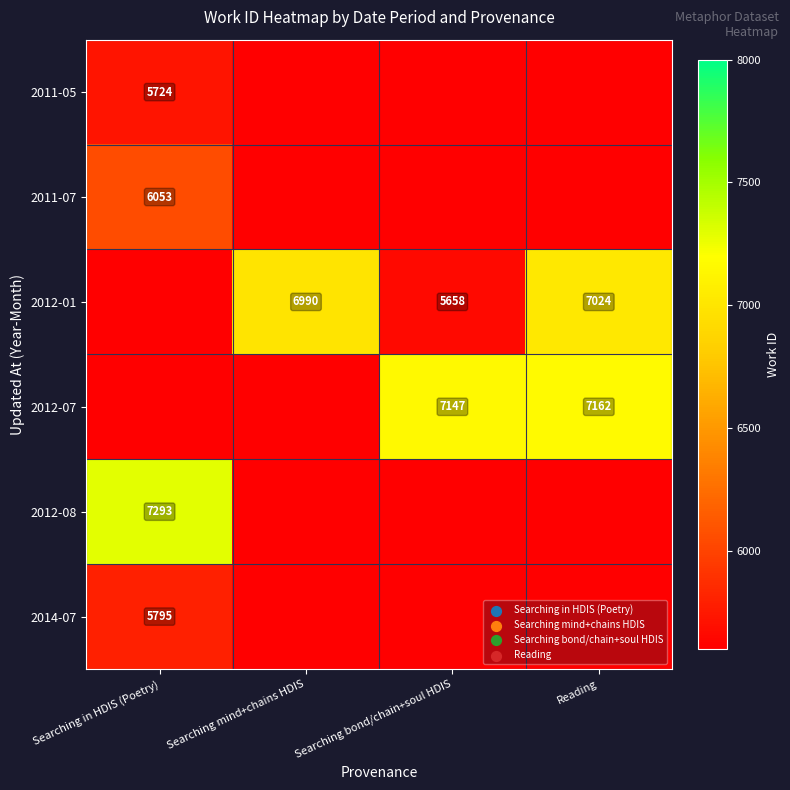

The 2011-05 series shows 5724 at Searching in HDIS (Poetry). True or false?

True